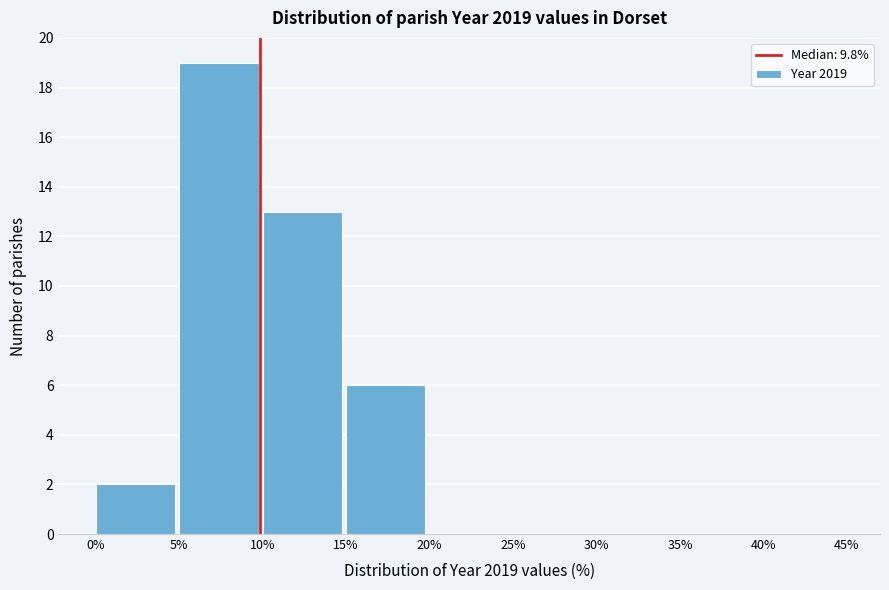

What is the height of the bar covering 10% to 15% on the x-axis? The values are not printed on the chart, so give them approximately, as read against the axis.

13